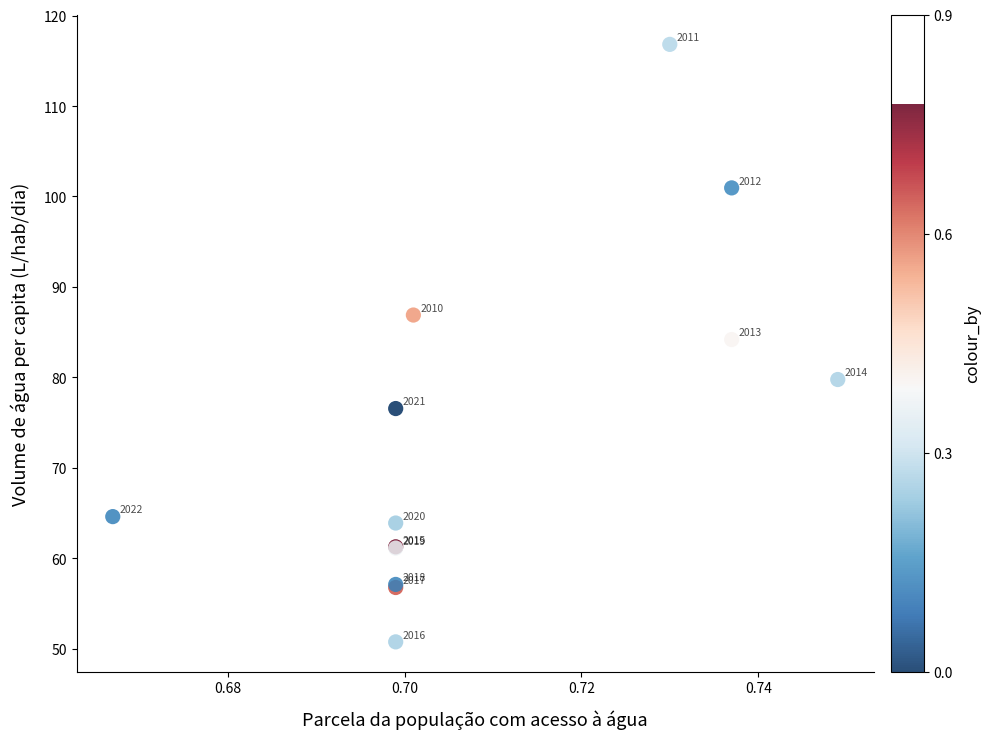

What Y value in the scatter plot is closest to 83?

84.2